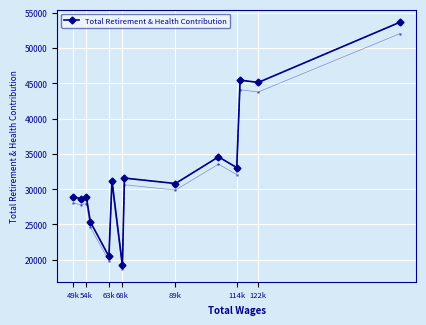

True or false: Total Retirement & Health Contribution has more than 0 interior local peaks.

True